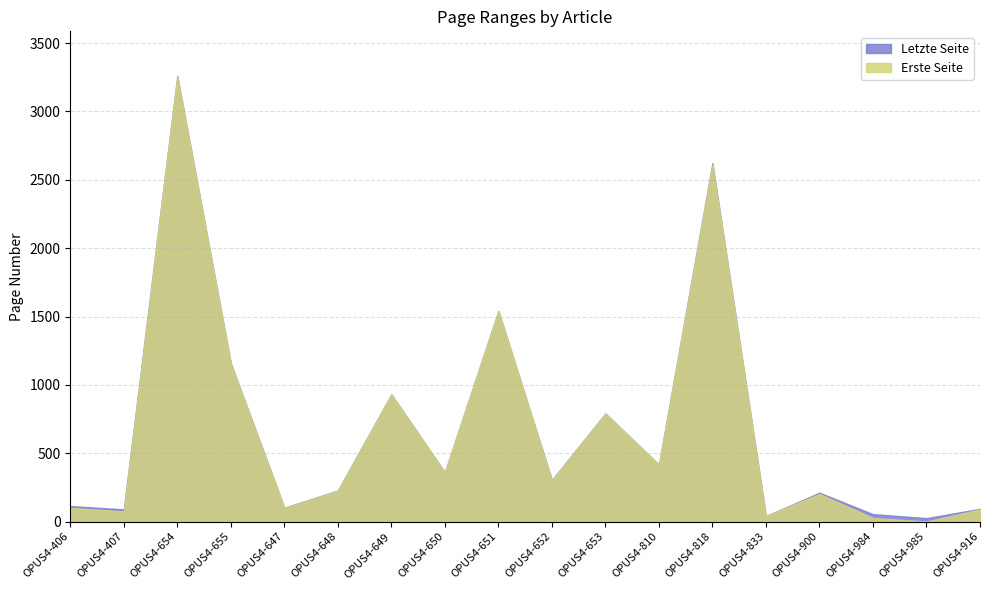

Does the chart have visible grid lines?

Yes